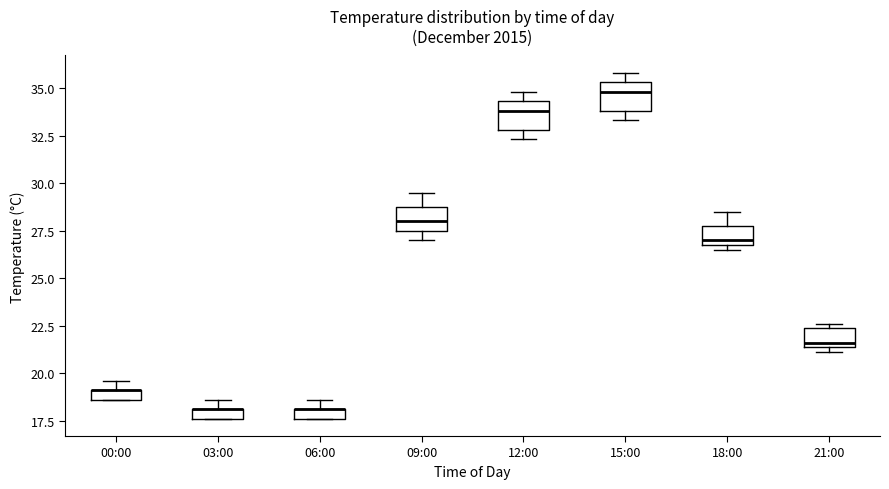

Where is the lower edge of the box for 21:00 on the y-axis? The values are not printed on the chart, so give them approximately, as read against the axis.

21.5